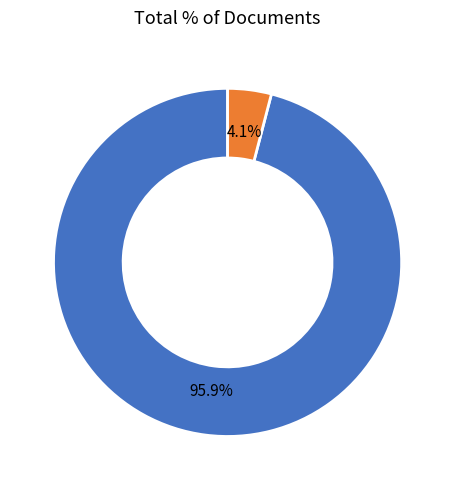

Does any single category account for the majority?

Yes